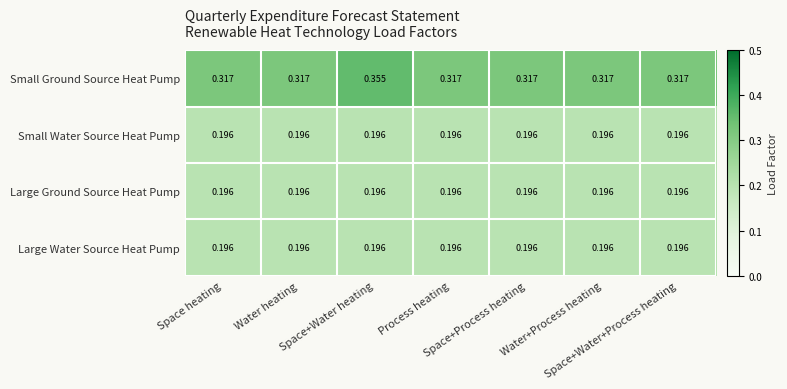

Which series has the largest range (max minus min)?

Small Ground Source Heat Pump